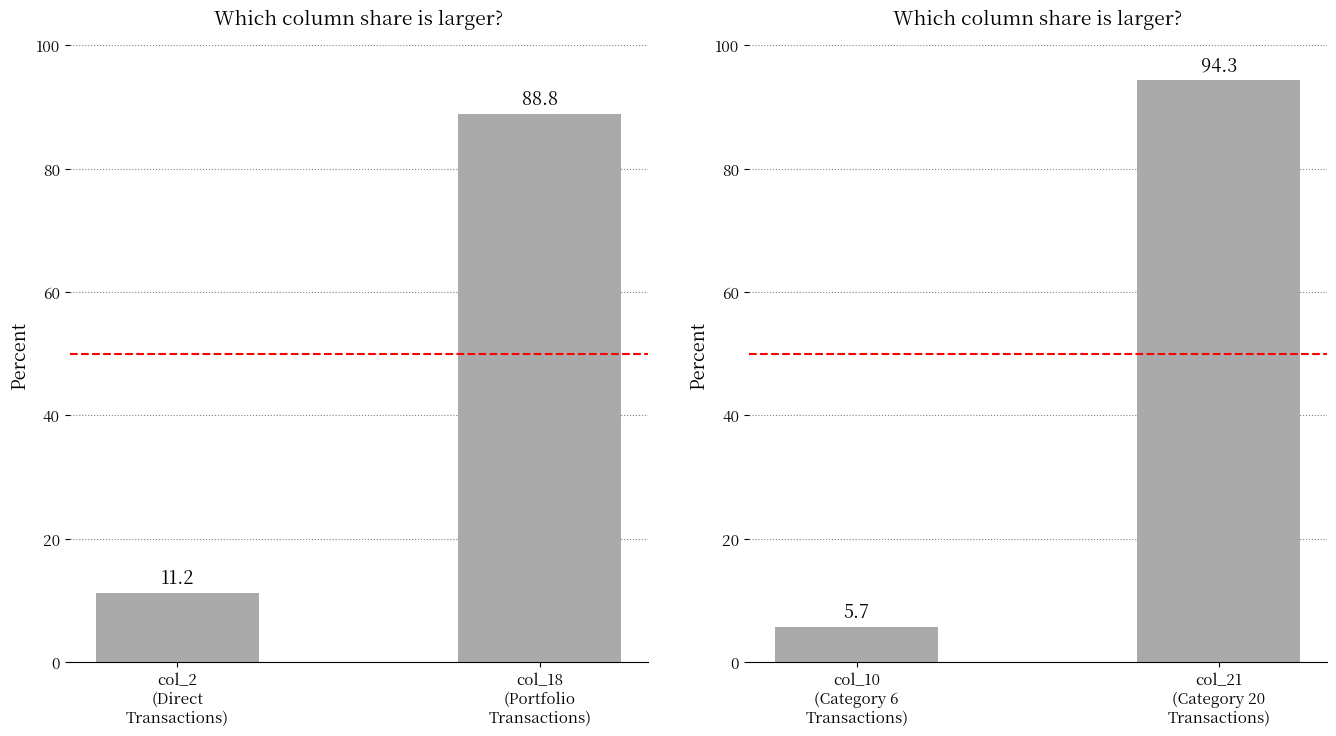

How many data points does each series have?

2